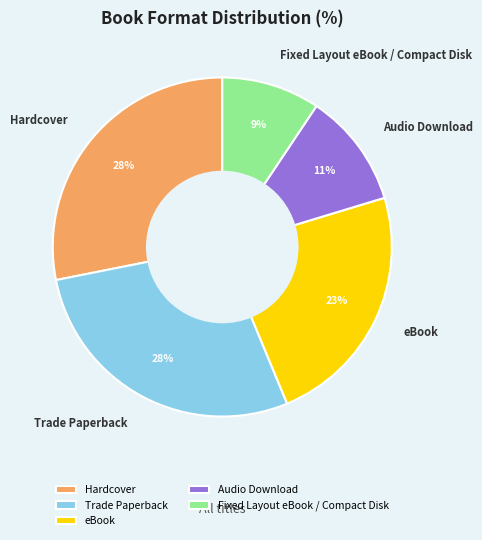

Approximately how many times larger is the value at eBook compared to Trade Paperback?

0.8